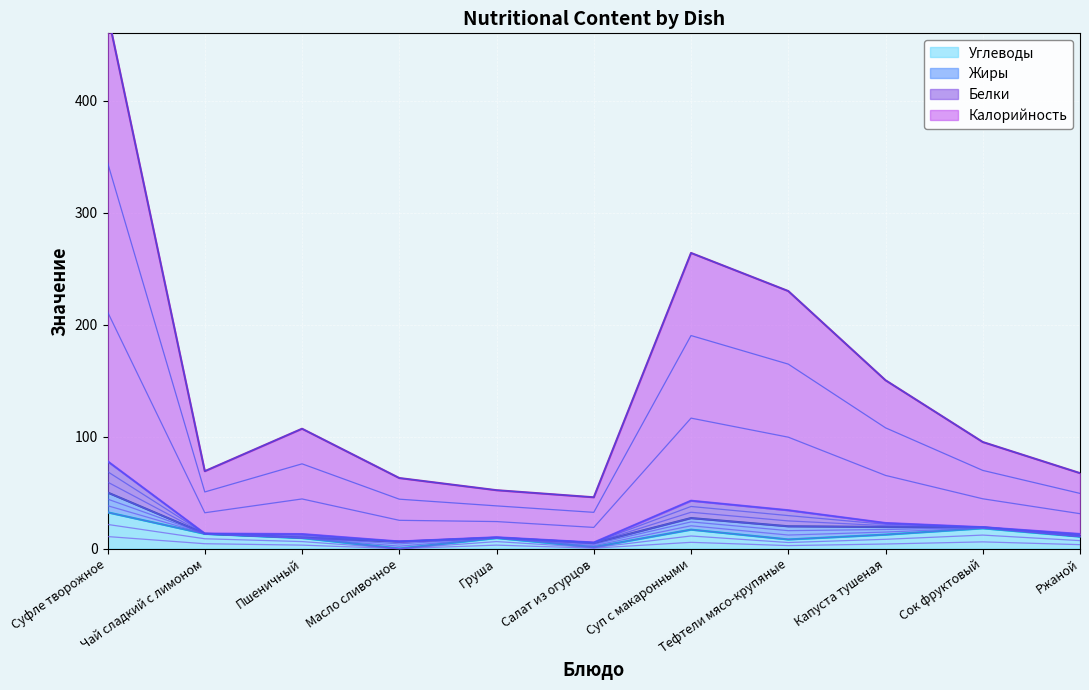

What is the greatest value displayed?

477.8